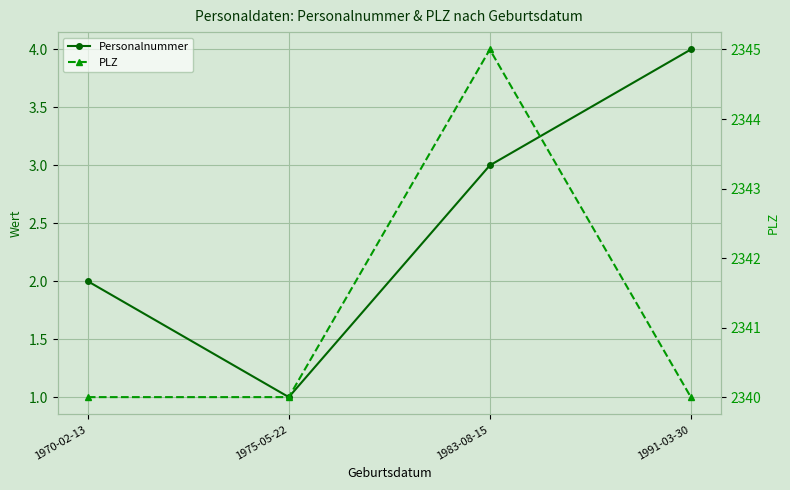

Rank the series at 1970-02-13 from lowest to highest value.

Personalnummer, PLZ